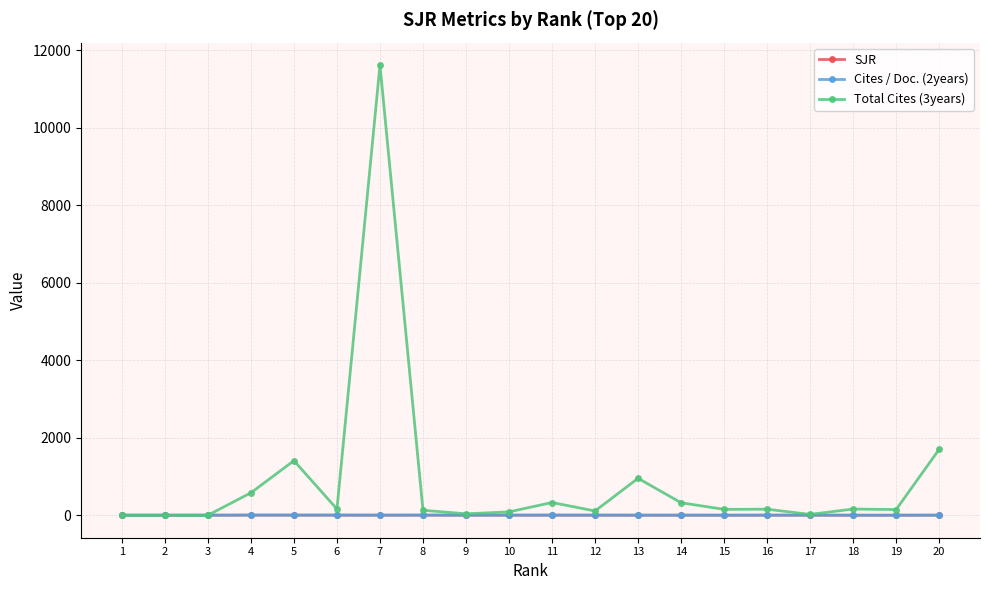

At which label does Total Cites (3years) reach its peak?

7